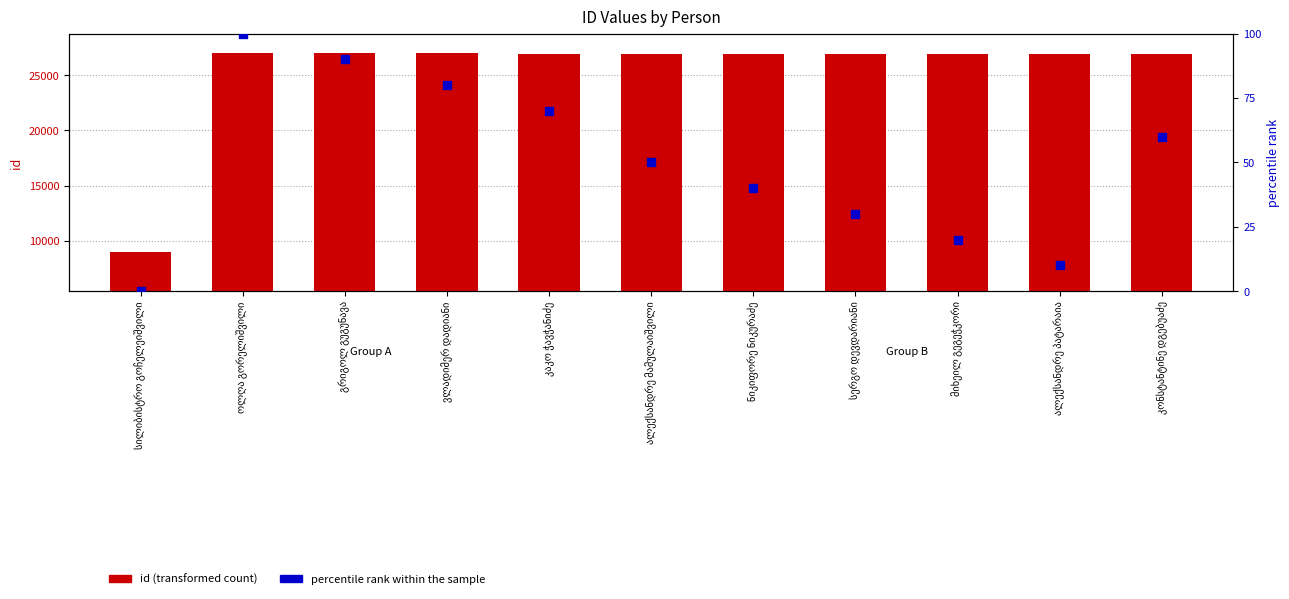

At which category is the sum across all series the highest?

ოლღა გორელიშვილი